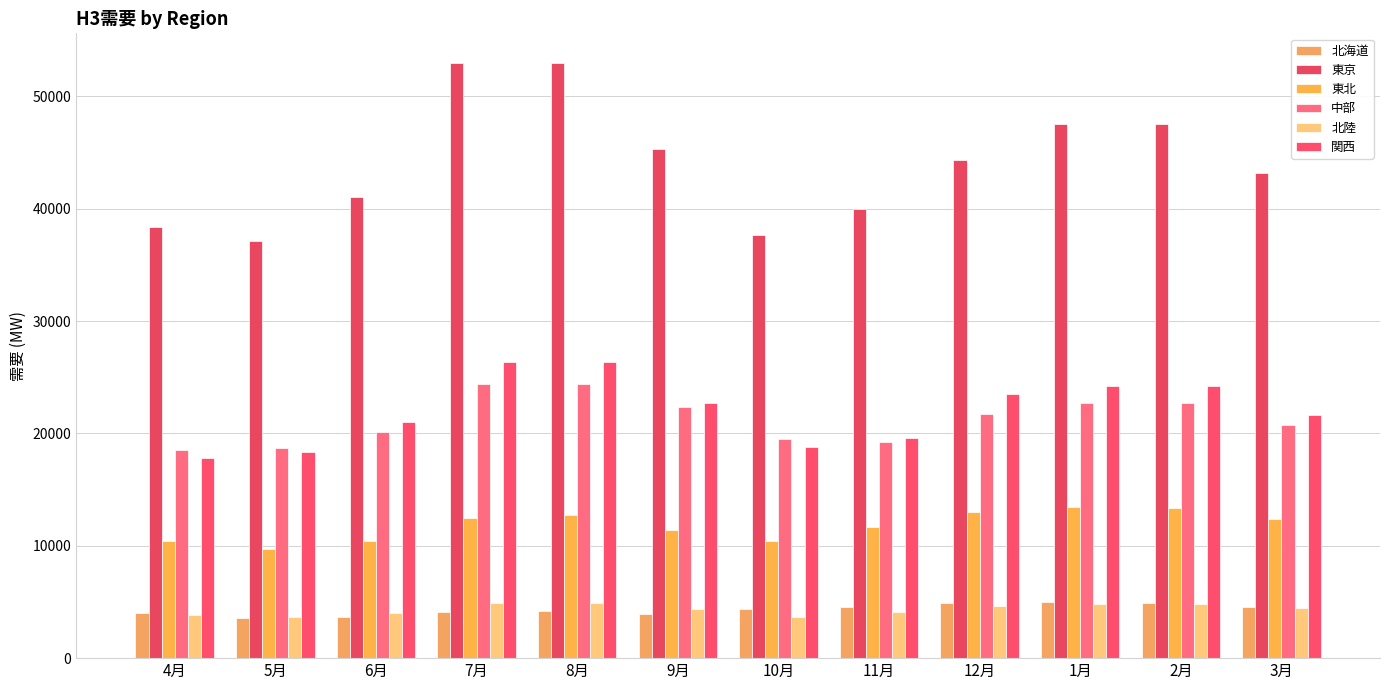

What is the value of the 東北 bar at the 6th from the left?

11385.7